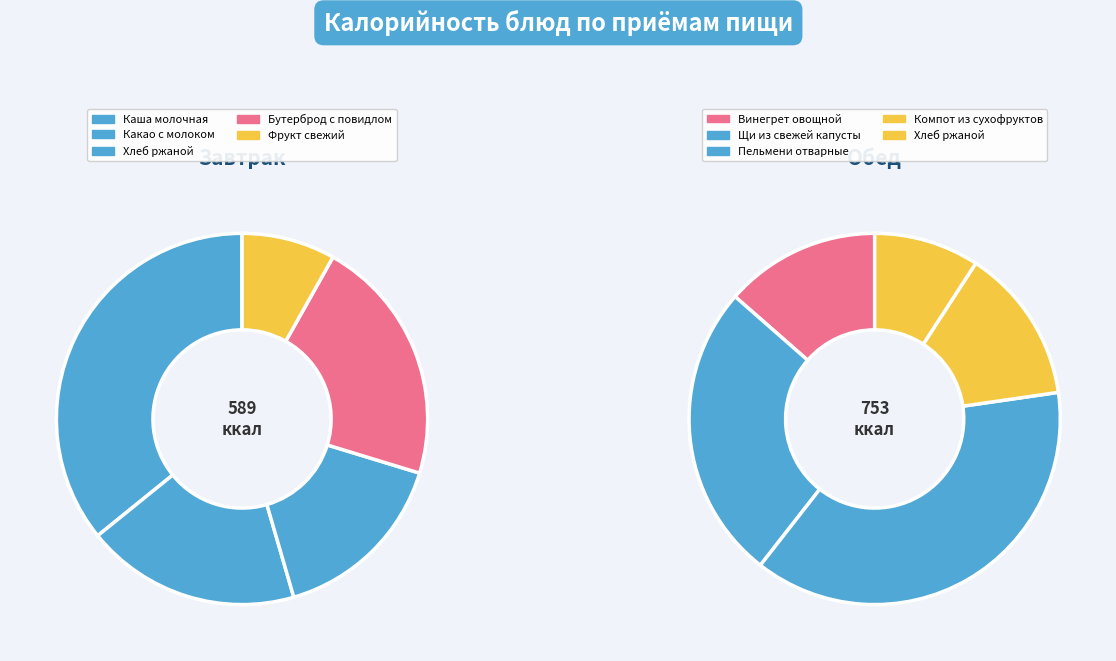

How many slices are in this pie chart?

5